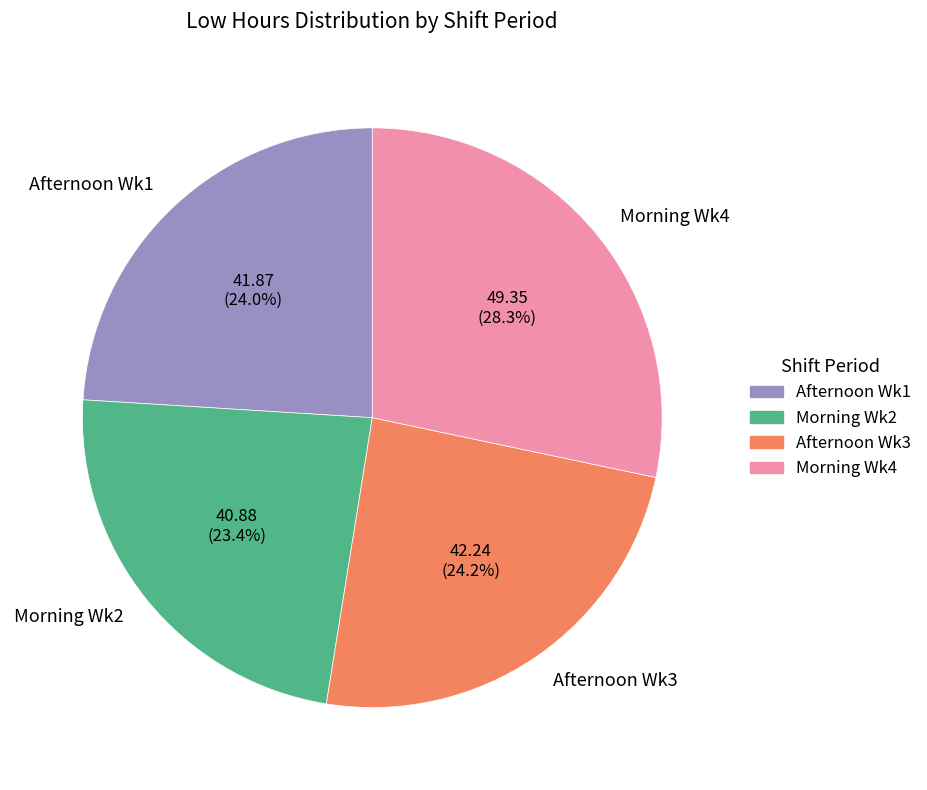

Is there any slice that represents more than half of the pie?

No